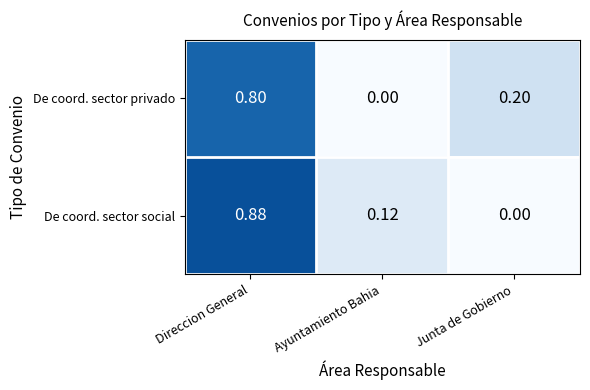

How many positive values does the De coord. sector privado series have?

2